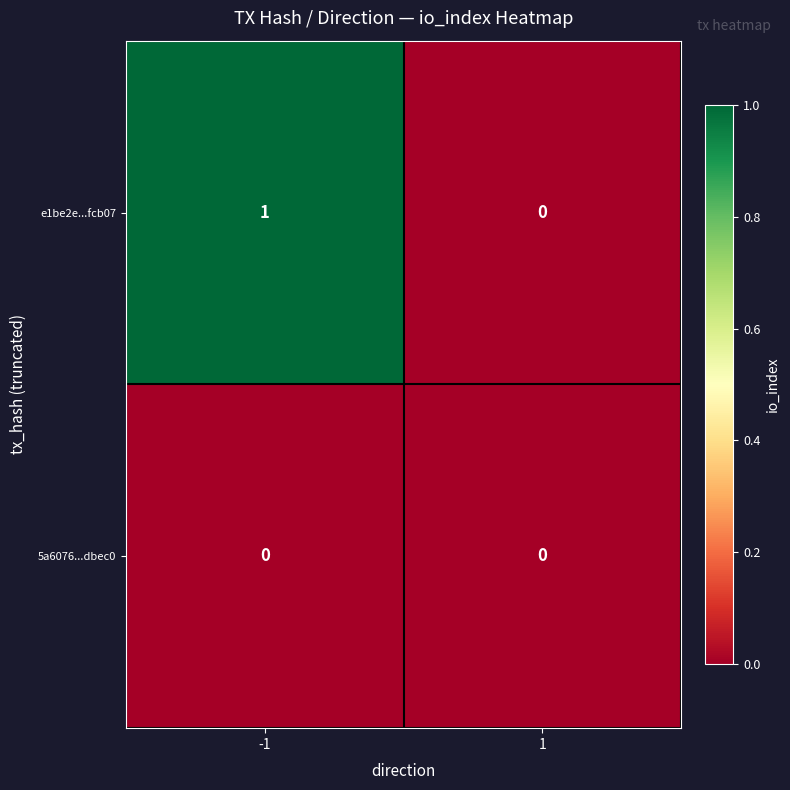

Which series has the widest spread of values?

e1be2e...fcb07